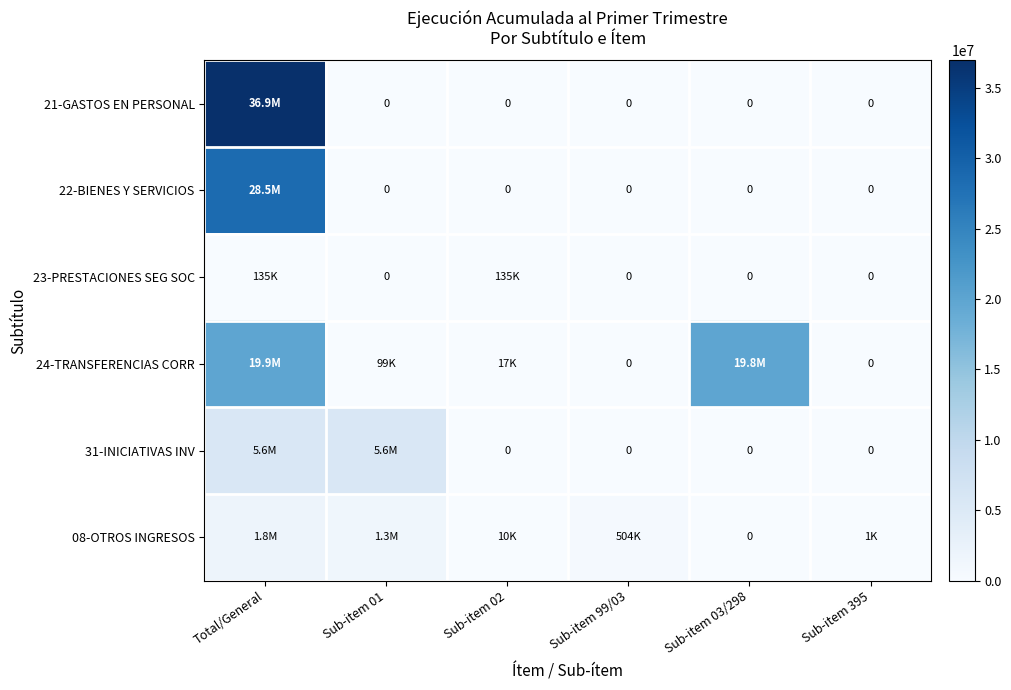

Which category has the lowest value across all series?

Sub-item 01